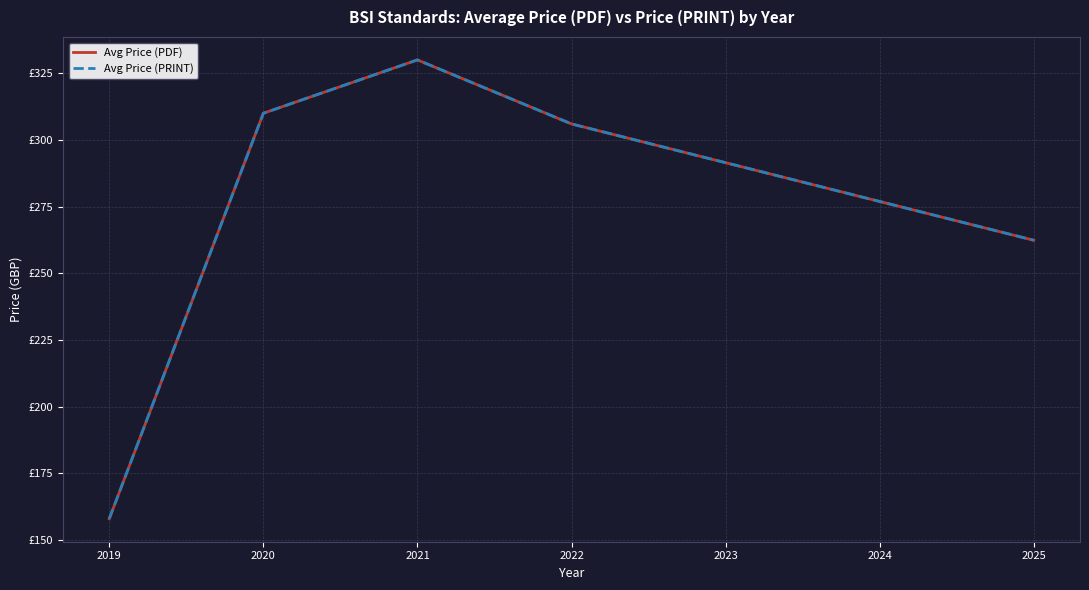

Does the chart display data point markers on the line(s)?

No